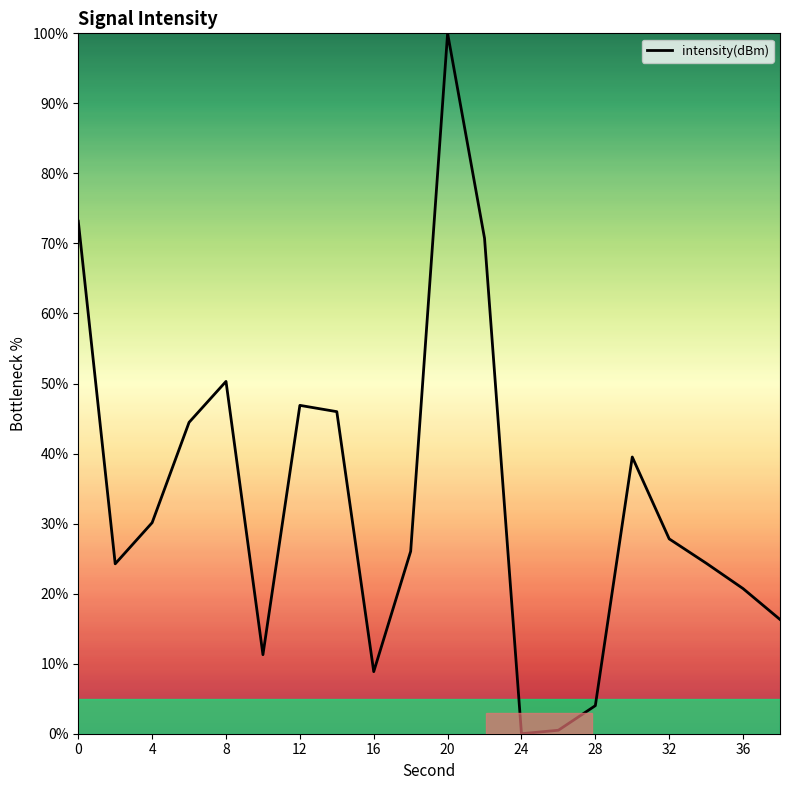

What is the greatest value displayed?

100.0